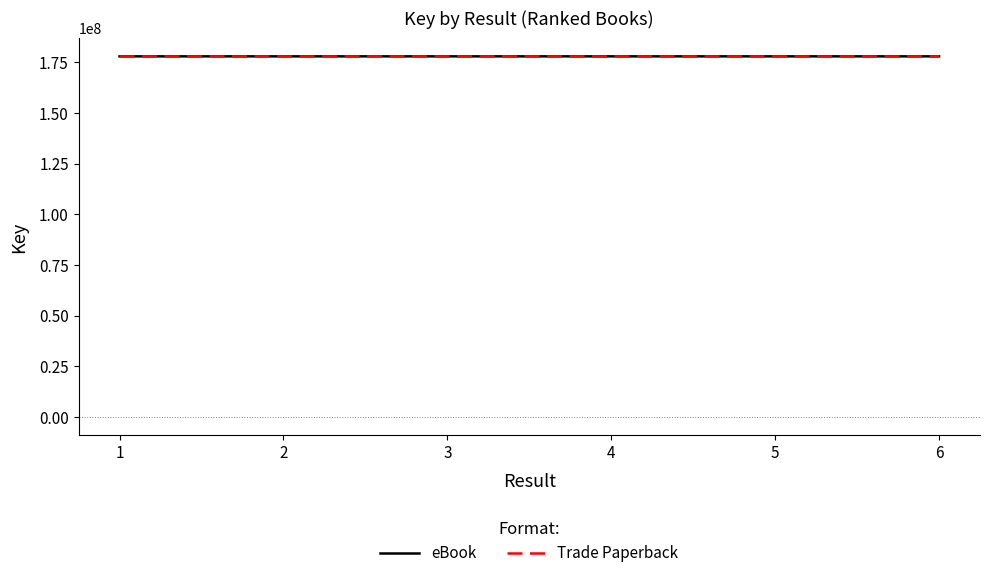

What is the greatest value displayed?

177931237